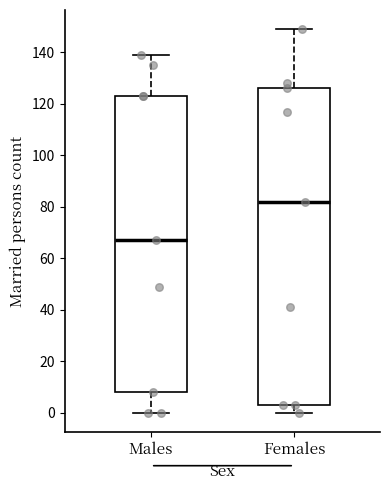

Which box's median line is the lowest?

Males